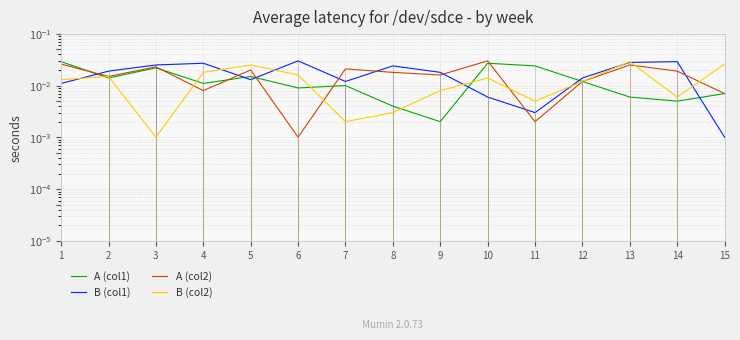

Which series has the largest range (max minus min)?

B (col1)